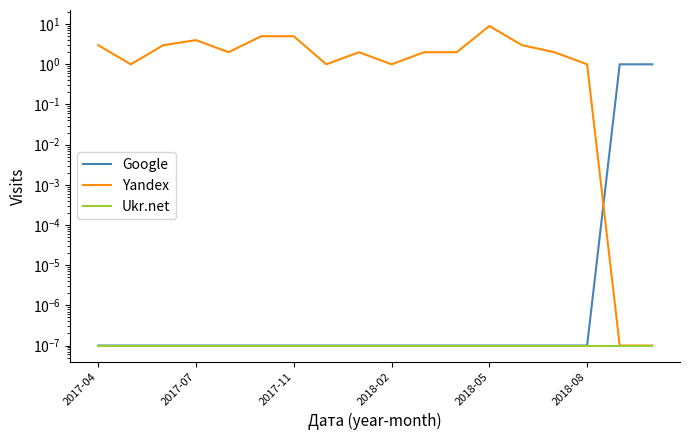

Is this an area chart (filled region under the line)?

No